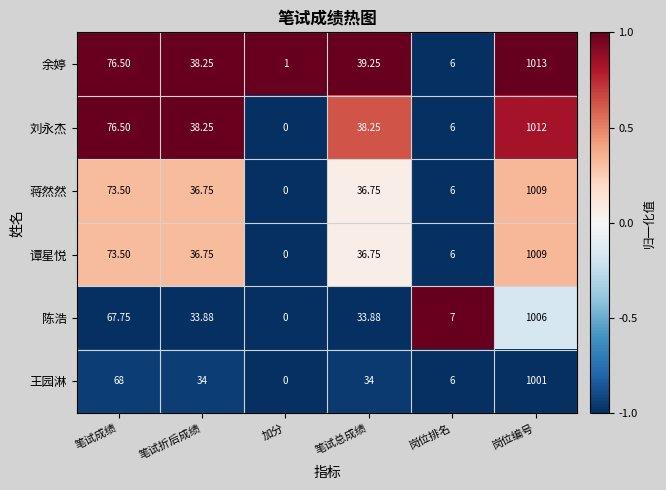

Which category has the highest value across all series?

岗位编号